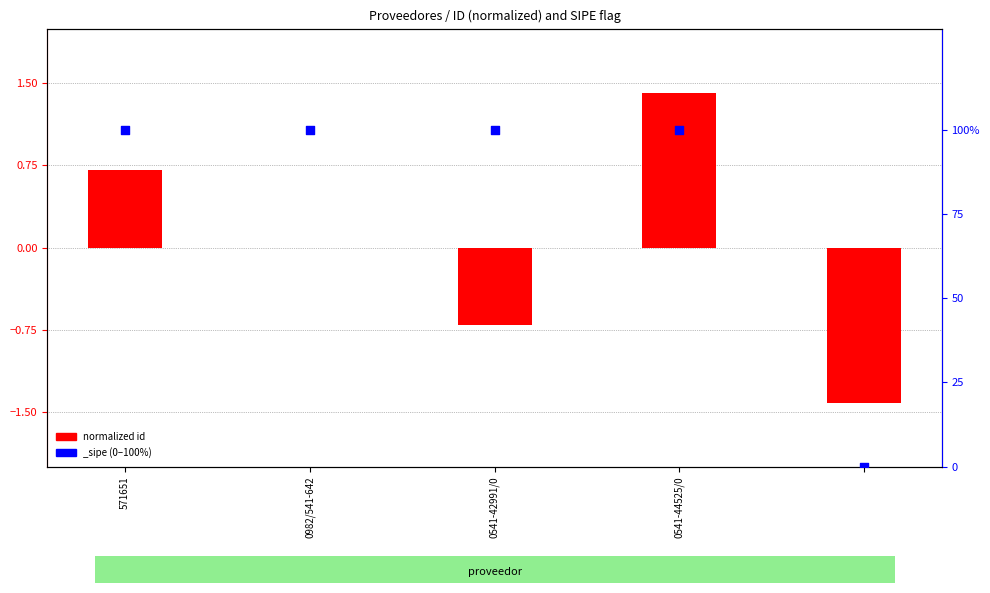

What is the change in value from 571651 to 0982/541-642?

-0.7